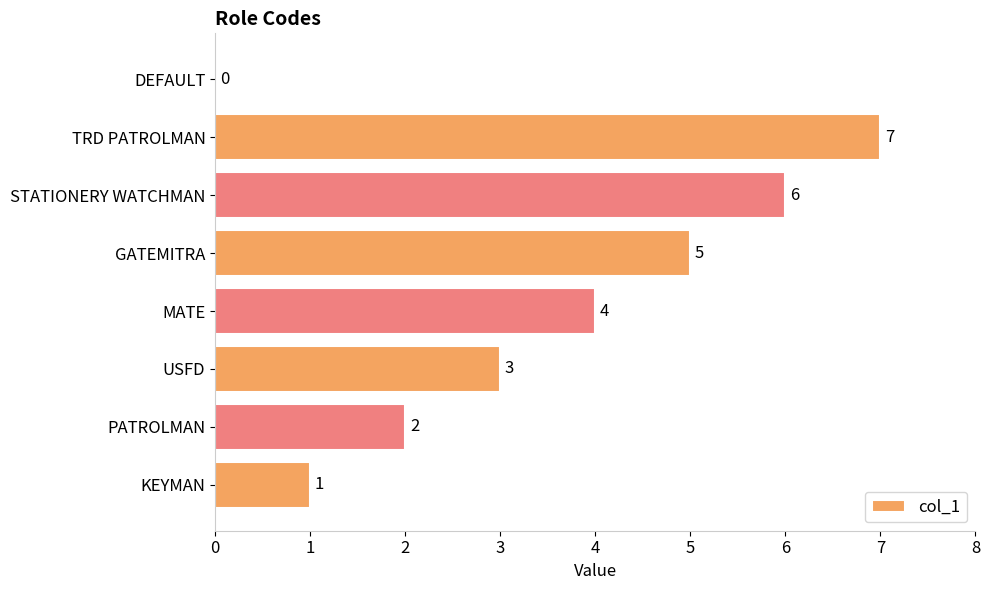

What is the sum of the values at USFD and GATEMITRA?

8